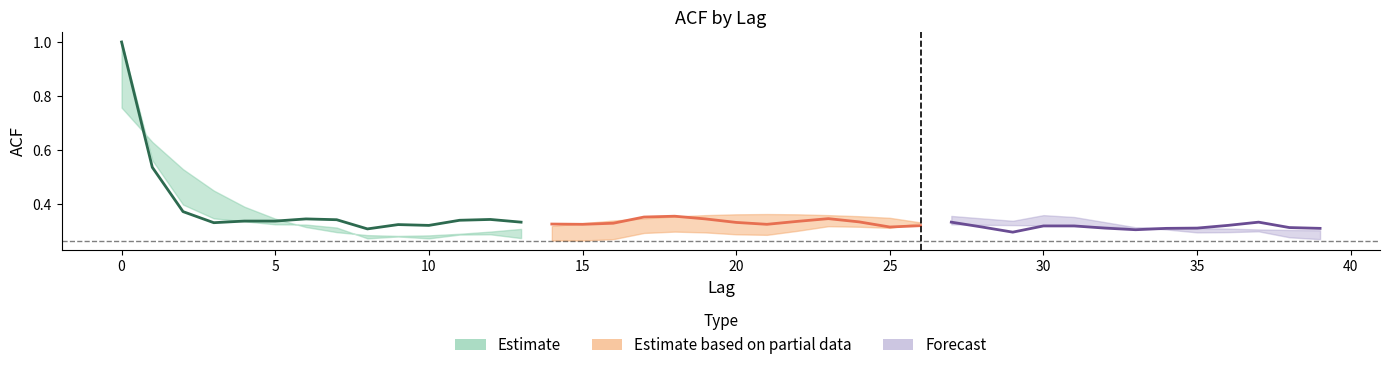

Where is acf_li nearest to the value 0?

14